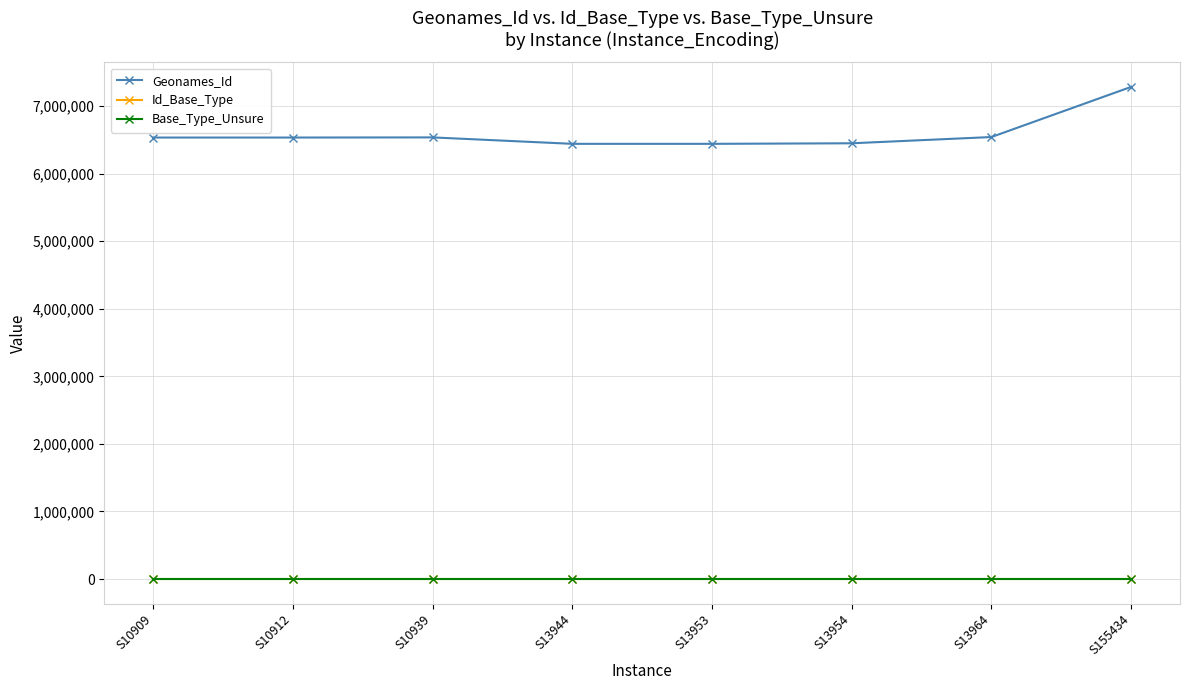

Which series has the widest spread of values?

Geonames_Id